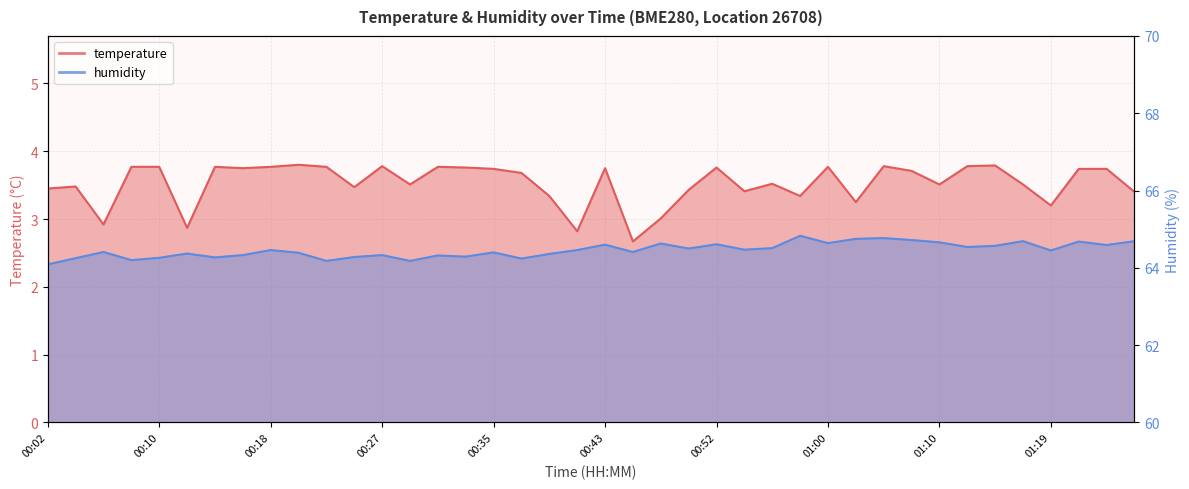

Is it true that humidity equals 88.6 at 00:48?

False